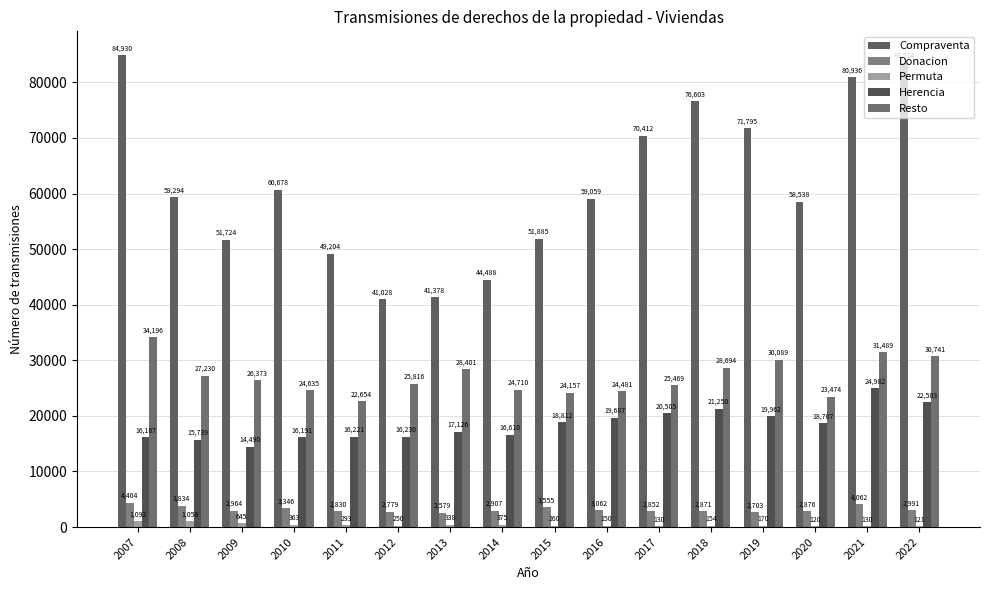

Reading left to right, extract all data points from this chart.

Compraventa: 84930	59294	51724	60678	49204	41028	41378	44488	51885	59059	70412	76603	71795	58538	80936	83514
Donacion: 4404	3834	2964	3346	2830	2779	2579	2907	3555	3062	2852	2871	2703	2876	4062	2991
Permuta: 1092	1058	645	363	293	250	338	375	260	150	130	154	170	120	130	121
Herencia: 16167	15739	14490	16191	16221	16230	17126	16610	18812	19687	20505	21250	19962	18707	24982	22503
Resto: 34196	27230	26373	24635	22654	25816	28401	24710	24157	24481	25469	28694	30089	23474	31489	30741